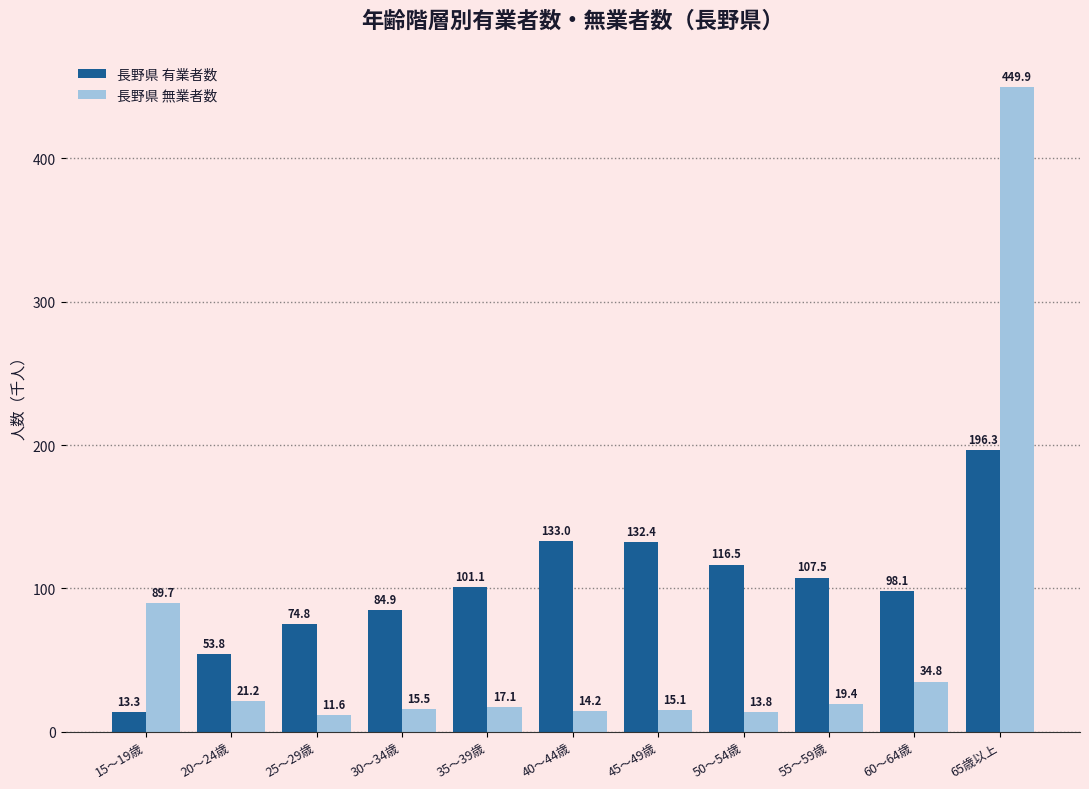

Reading left to right, what are all the values shown in this chart?

長野県 有業者数: 13.3	53.8	74.8	84.9	101.1	133.0	132.4	116.5	107.5	98.1	196.3
長野県 無業者数: 89.7	21.2	11.6	15.5	17.1	14.2	15.1	13.8	19.4	34.8	449.9